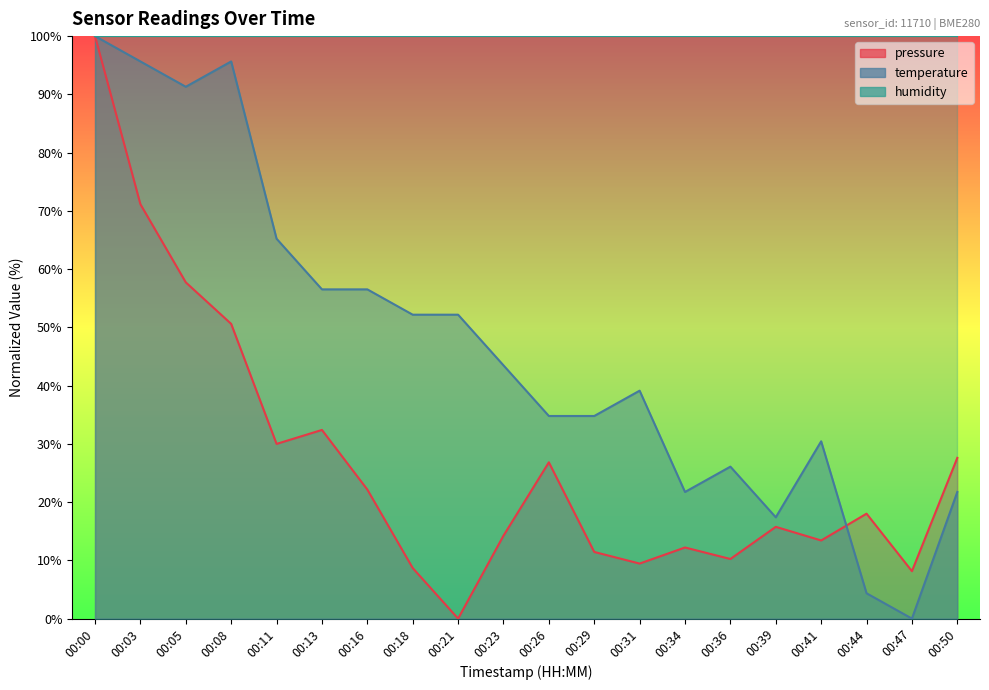

How many interior local peaks does the pressure series have?

5